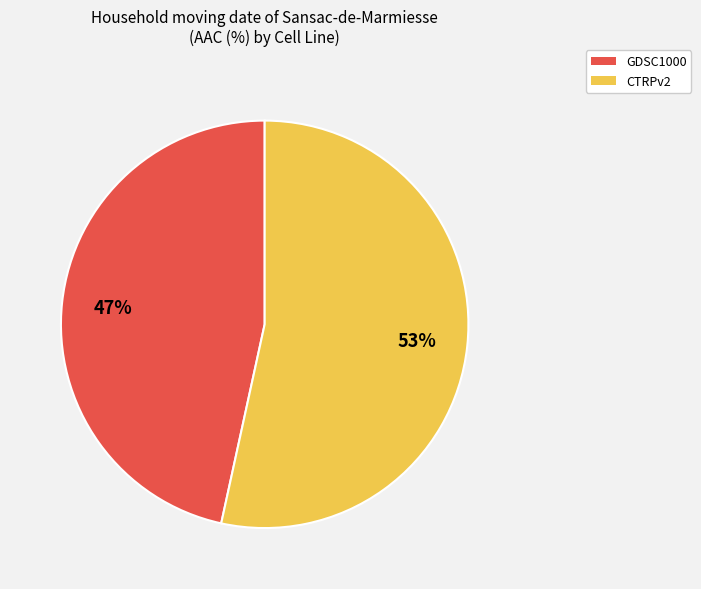

Rank the categories by value from lowest to highest.

GDSC1000, CTRPv2